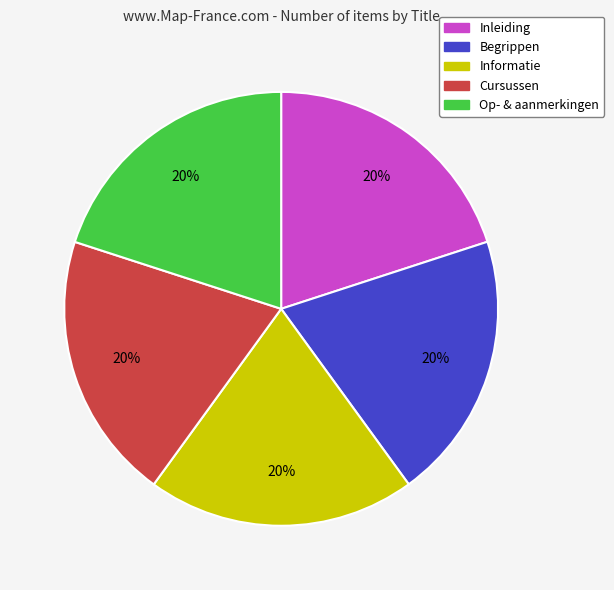

To the nearest percent, what is the average slice percentage?

20%